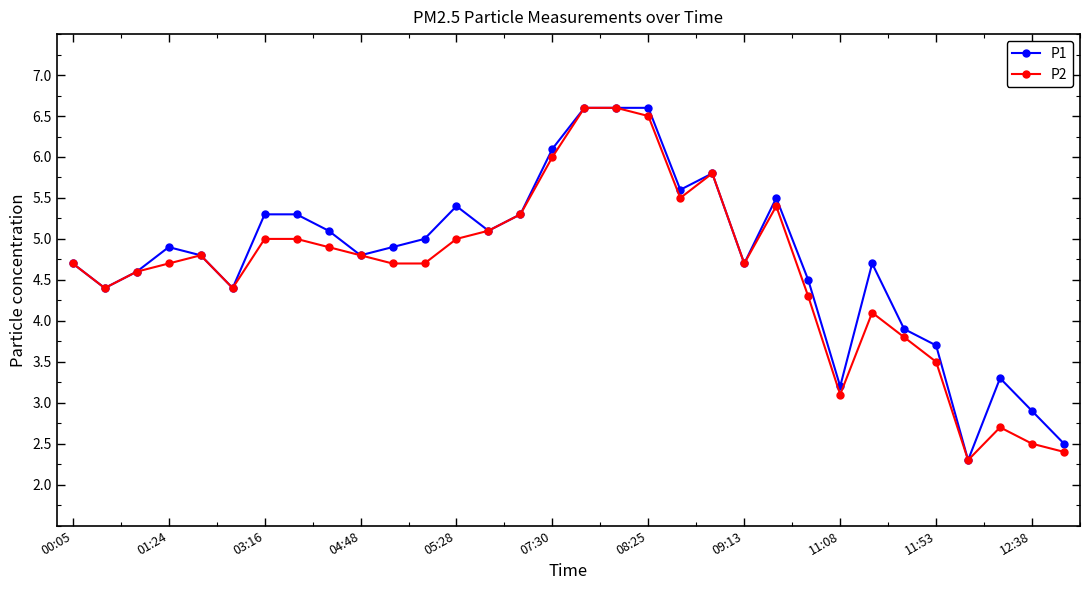

True or false: P1 has more than 2 points higher than both neighbors.

True